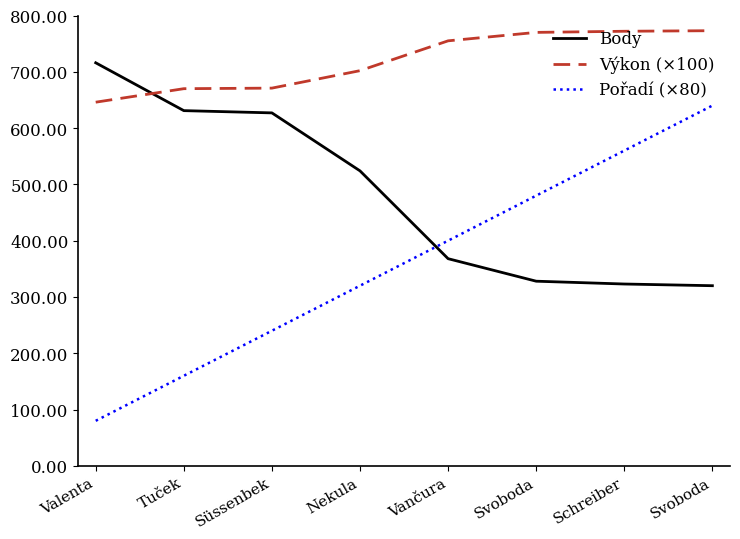

How many lines are shown in the chart?

3